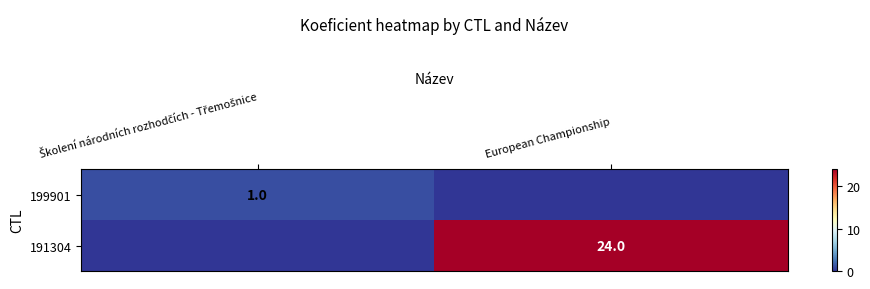

What is the spread (max minus min) of values at Školení národních rozhodčích - Třemošnice?

1